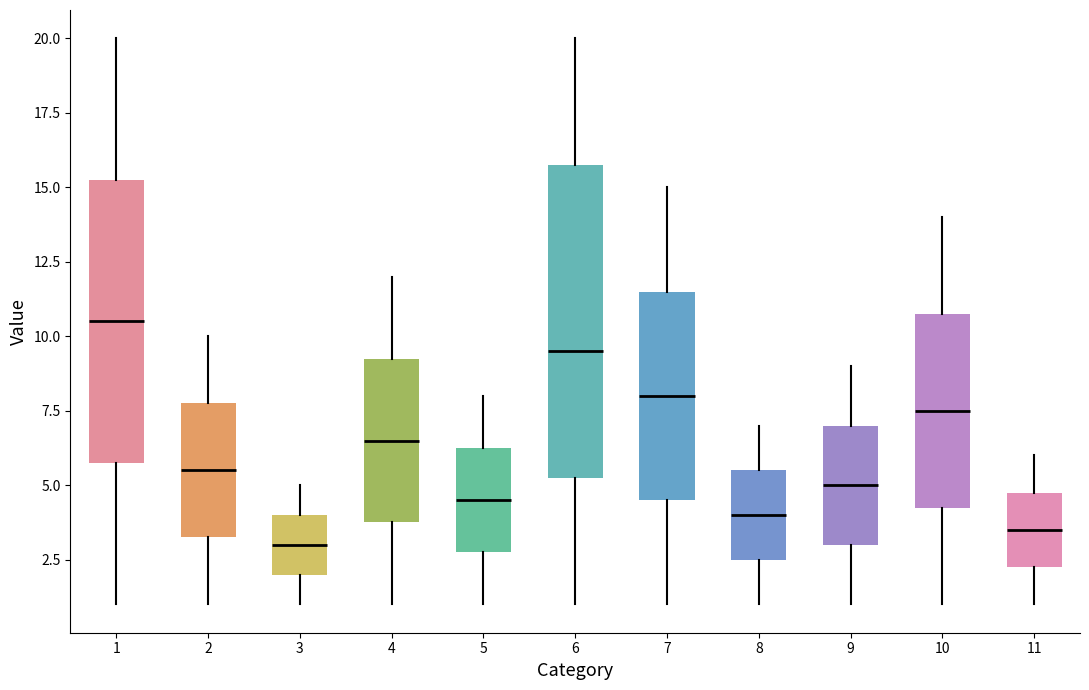

Reading left to right, transcribe this box plot: for each box, give where its median line is, the range the box spans, and where its two whiskers end, as read against the y-axis. The values are not printed on the chart, so give them approximately, as read against the axis.

1: median 10.5, box 6.0 to 15.5, whiskers 1.0 to 20.0
2: median 5.5, box 3.5 to 8.0, whiskers 1.0 to 10.0
3: median 3.0, box 2.0 to 4.0, whiskers 1.0 to 5.0
4: median 6.5, box 4.0 to 9.5, whiskers 1.0 to 12.0
5: median 4.5, box 3.0 to 6.5, whiskers 1.0 to 8.0
6: median 9.5, box 5.5 to 16.0, whiskers 1.0 to 20.0
7: median 8.0, box 4.5 to 11.5, whiskers 1.0 to 15.0
8: median 4.0, box 2.5 to 5.5, whiskers 1.0 to 7.0
9: median 5.0, box 3.0 to 7.0, whiskers 1.0 to 9.0
10: median 7.5, box 4.5 to 11.0, whiskers 1.0 to 14.0
11: median 3.5, box 2.5 to 5.0, whiskers 1.0 to 6.0